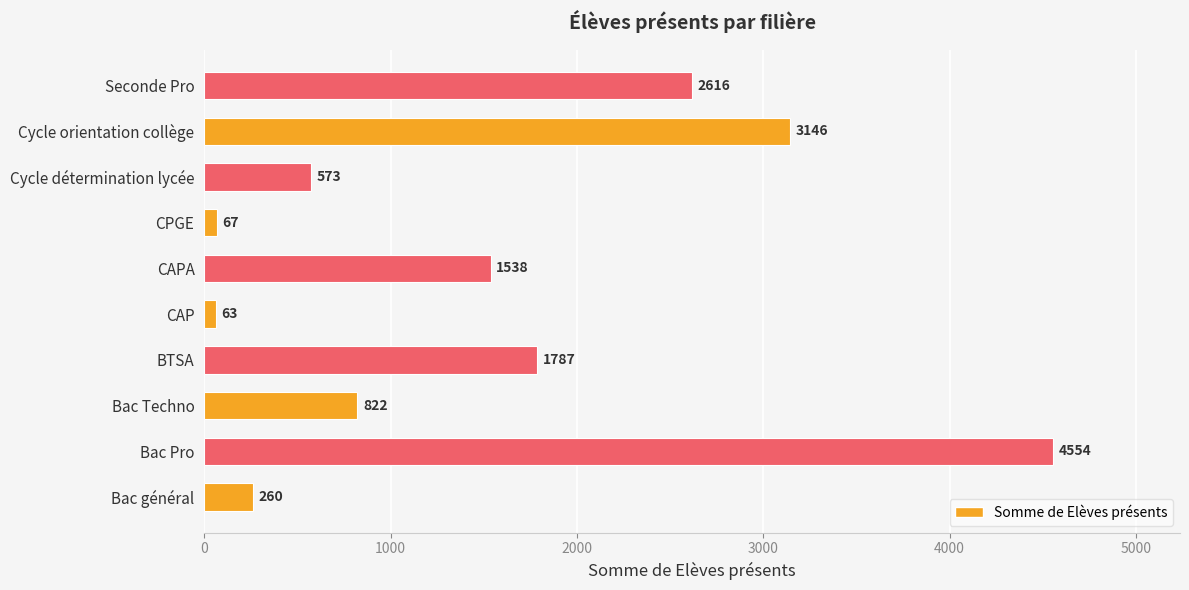

List the labels in order of value, largest first.

Bac Pro, Cycle orientation collège, Seconde Pro, BTSA, CAPA, Bac Techno, Cycle détermination lycée, Bac général, CPGE, CAP